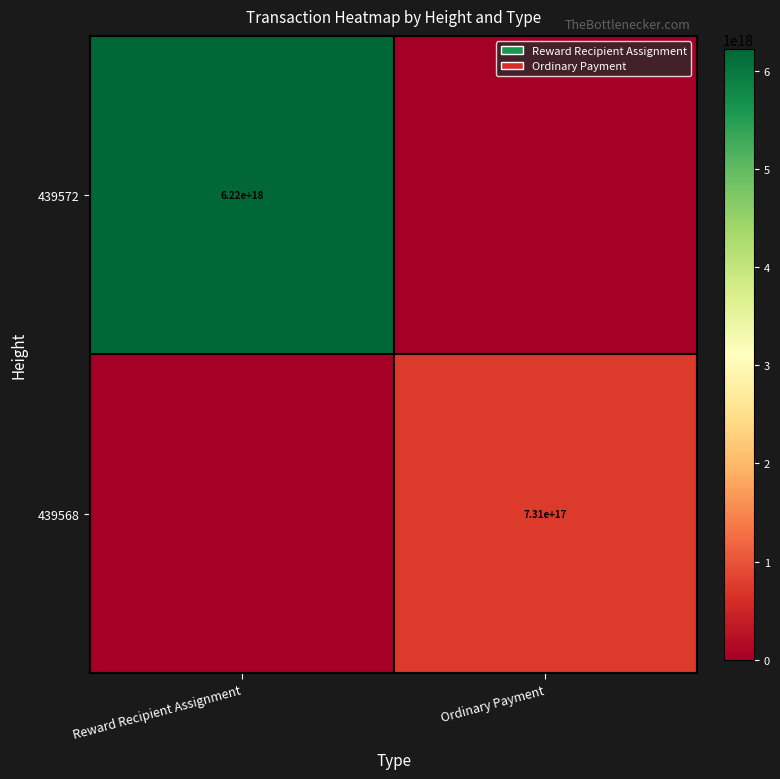

The value of 439572 at Reward Recipient Assignment is 6220000000000000000. True or false?

True